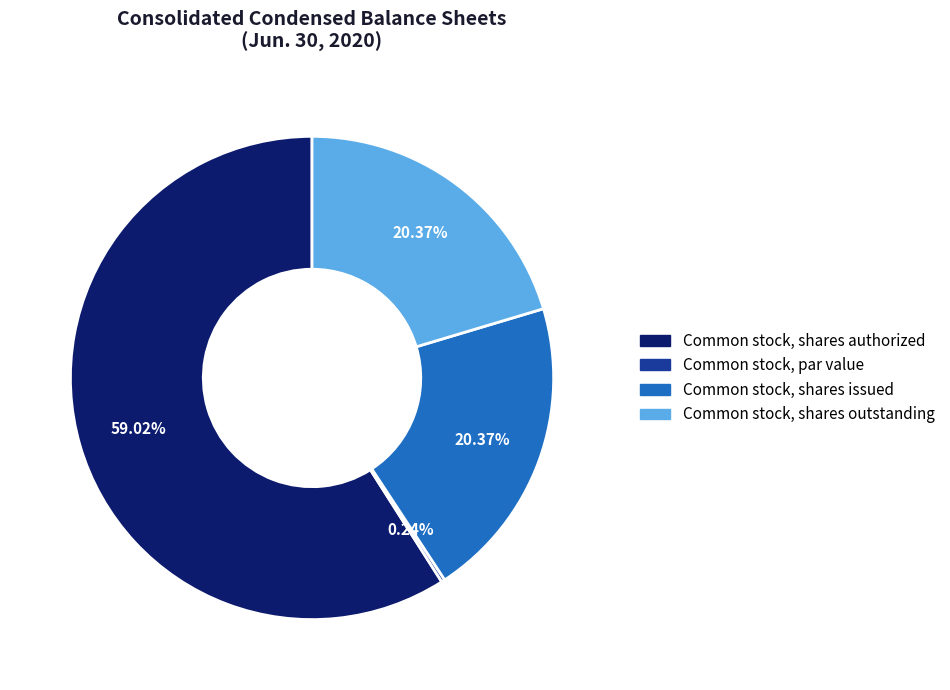

Which slice is the largest?

Common stock, shares authorized